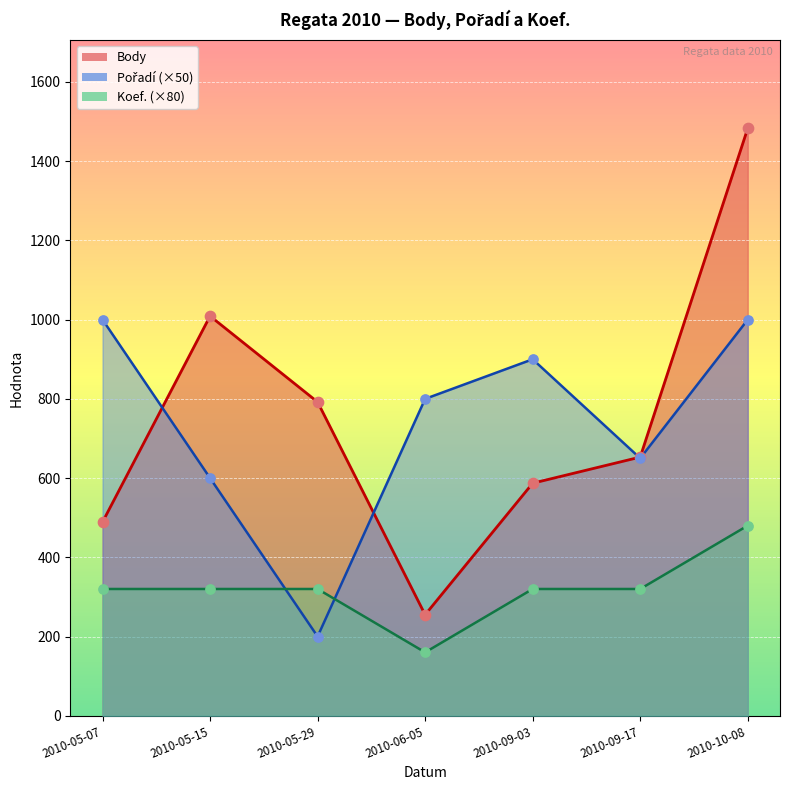

Which series contains the highest Y value?

Body